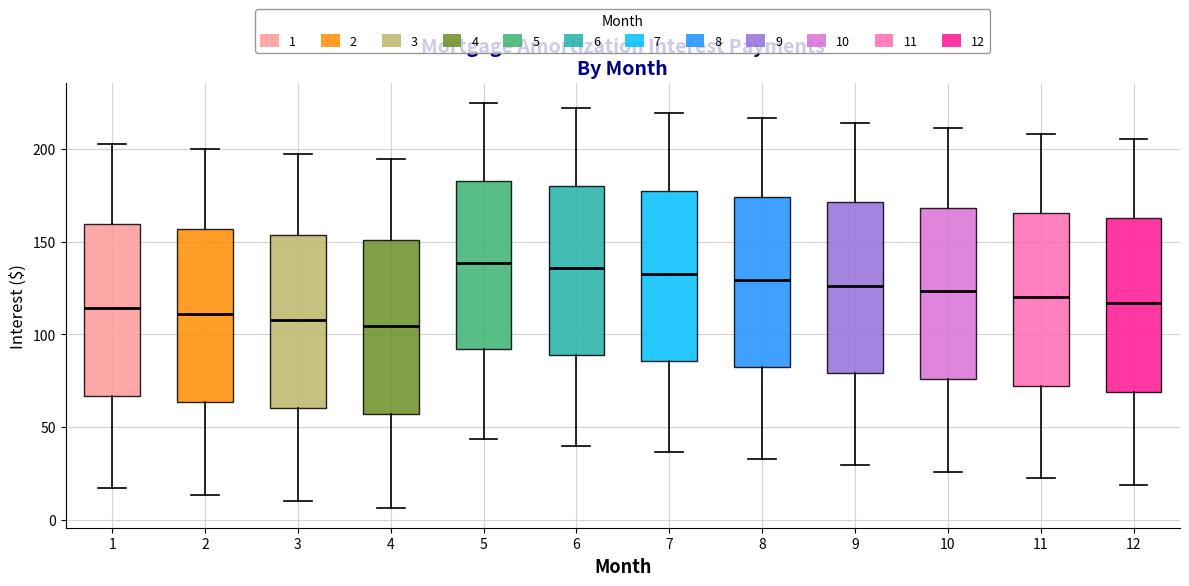

Where is the lower edge of the box at x = 8 on the y-axis? The values are not printed on the chart, so give them approximately, as read against the axis.

80